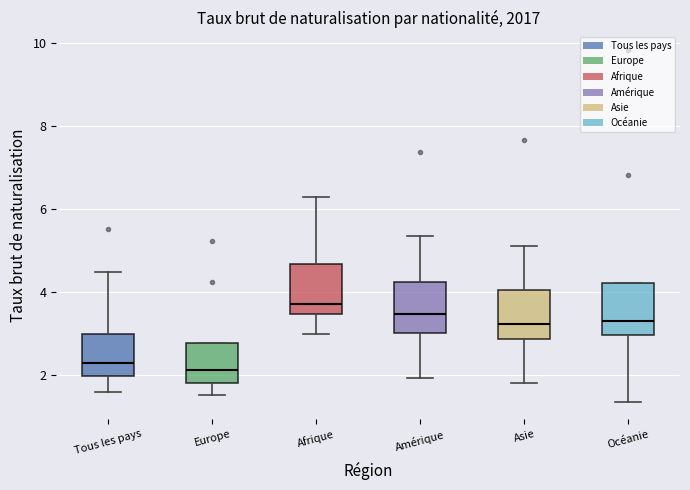

Reading left to right, read every box against the y-axis: the position of its median line, the range the box covers, and the ends of its whiskers. The values are not printed on the chart, so give them approximately, as read against the axis.

Tous les pays: median 2.2, box 2.0 to 3.0, whiskers 1.6 to 4.4
Europe: median 2.2, box 1.8 to 2.8, whiskers 1.6 to 2.8
Afrique: median 3.8, box 3.4 to 4.6, whiskers 3.0 to 6.2
Amérique: median 3.4, box 3.0 to 4.2, whiskers 2.0 to 5.4
Asie: median 3.2, box 2.8 to 4.0, whiskers 1.8 to 5.2
Océanie: median 3.2, box 3.0 to 4.2, whiskers 1.4 to 4.2